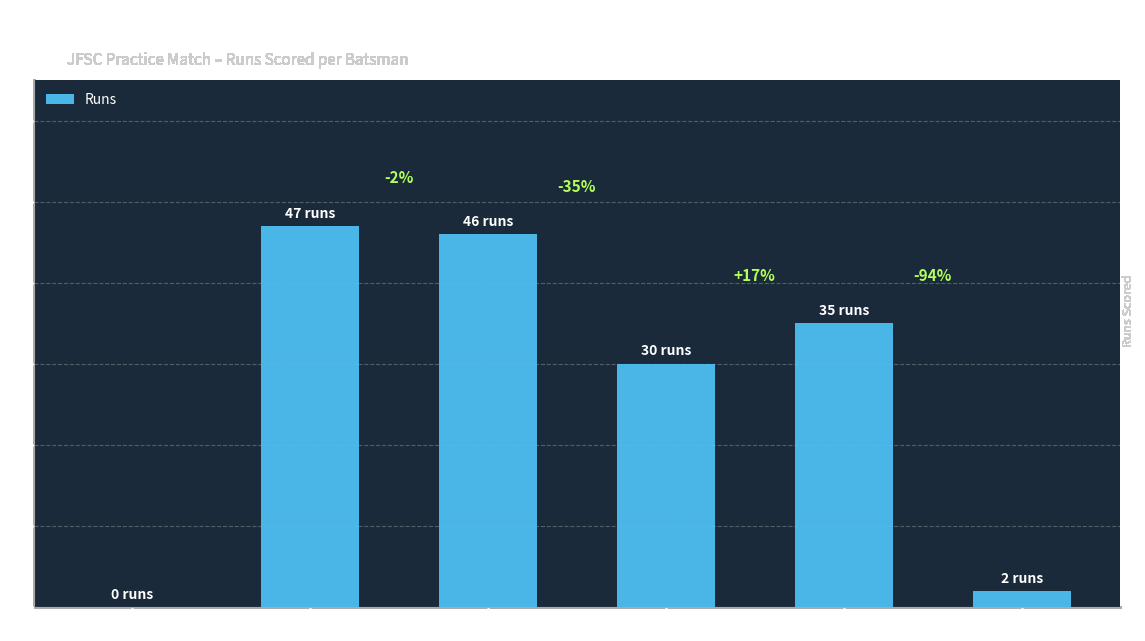

What position from the left is Shafique Khan?

5